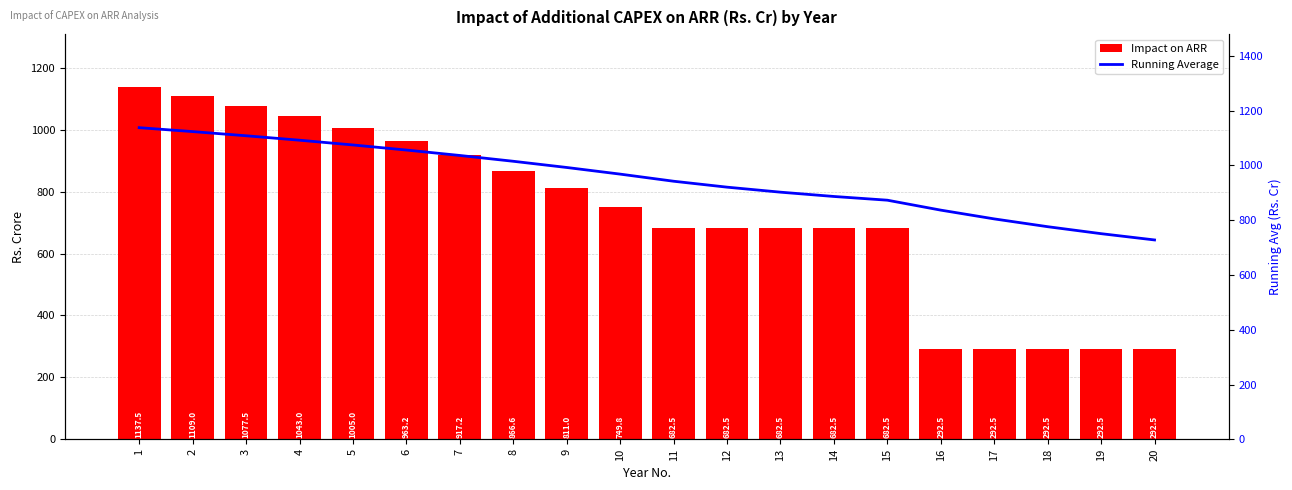

Which series has the largest range (max minus min)?

Impact on ARR